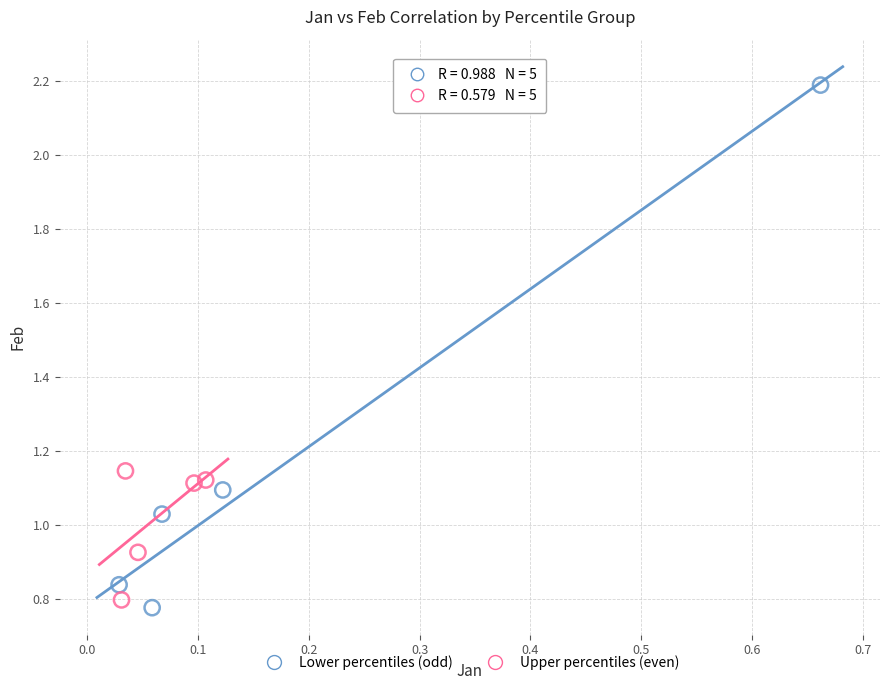

What are all the series names shown in the legend?

Lower percentiles (odd), Upper percentiles (even)